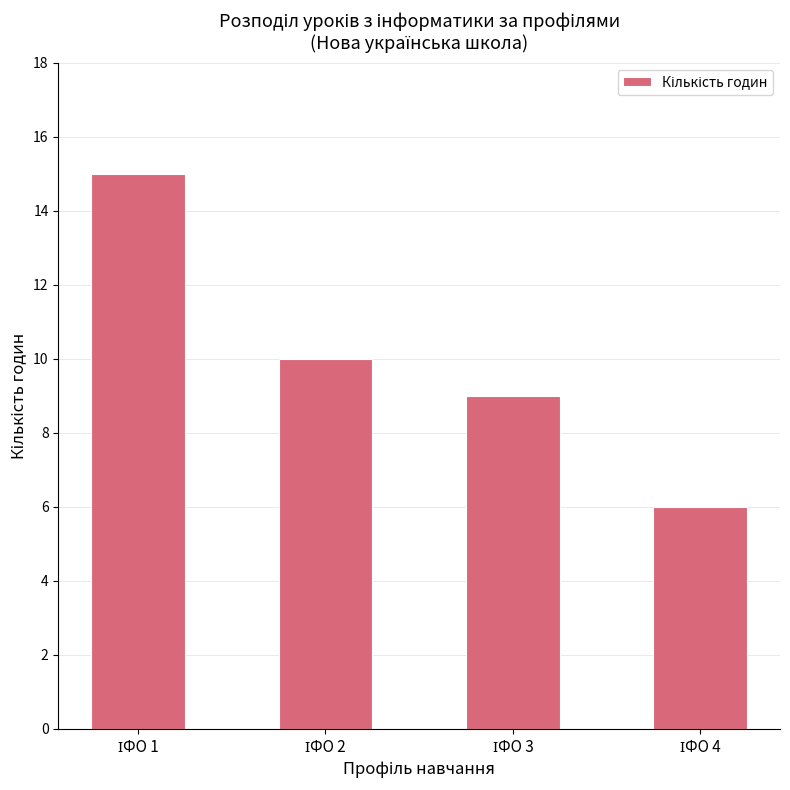

What is the value of the 4th bar from the left?

6